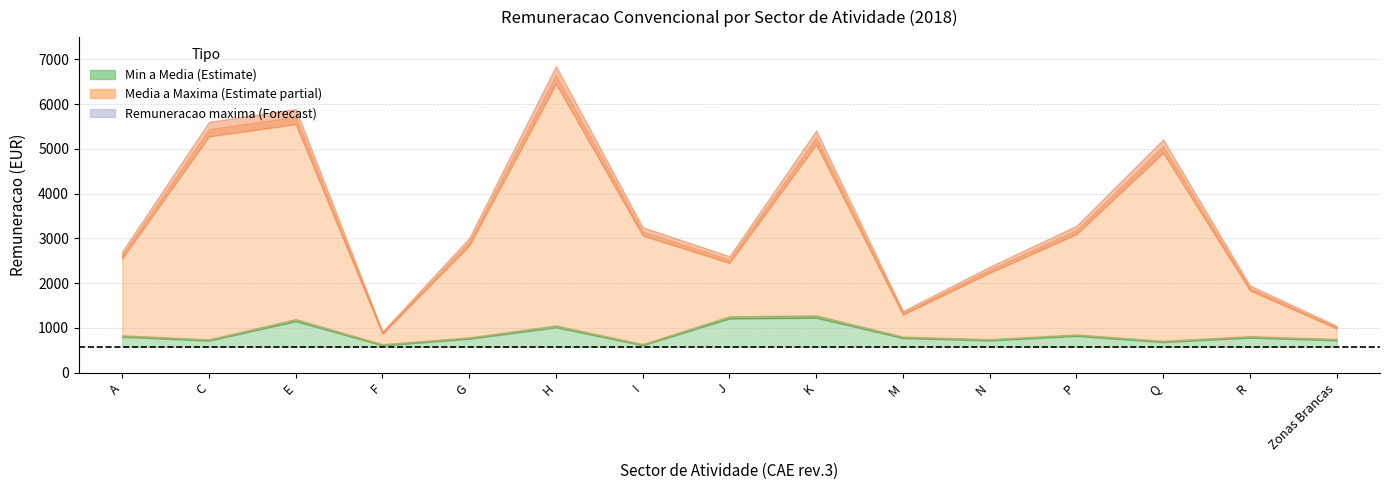

At how many categories does at least one series exceed 3805?

5